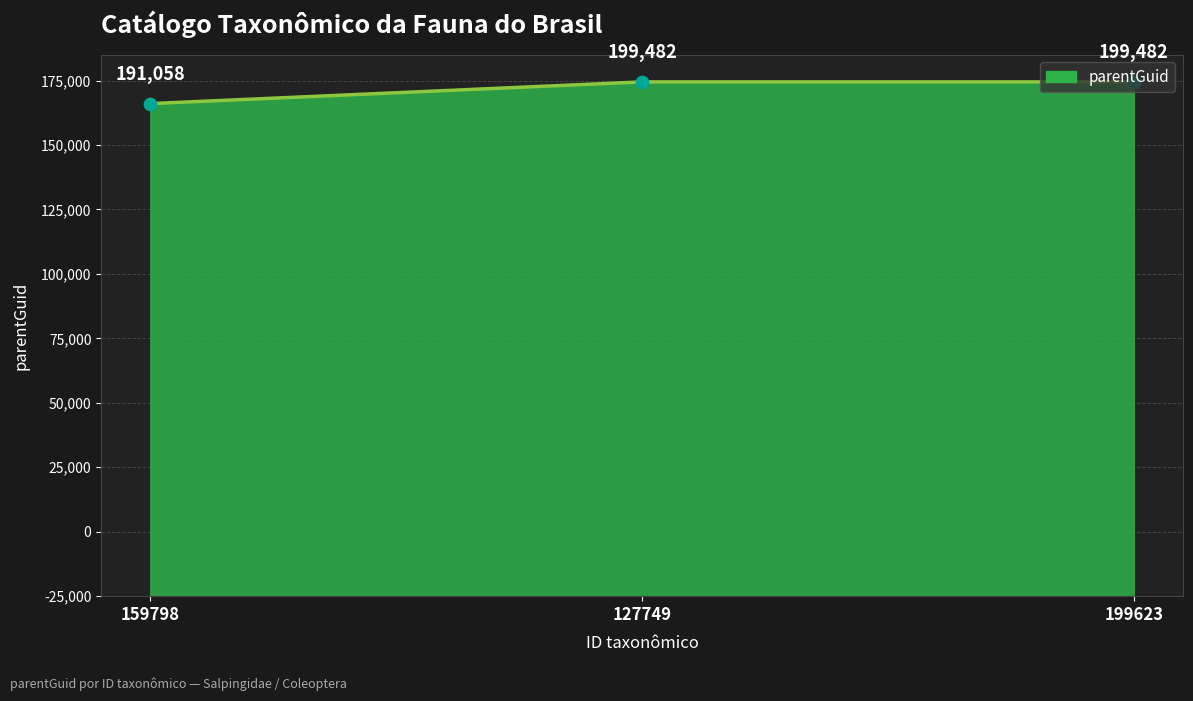

Is this an area chart (filled region under the line)?

Yes